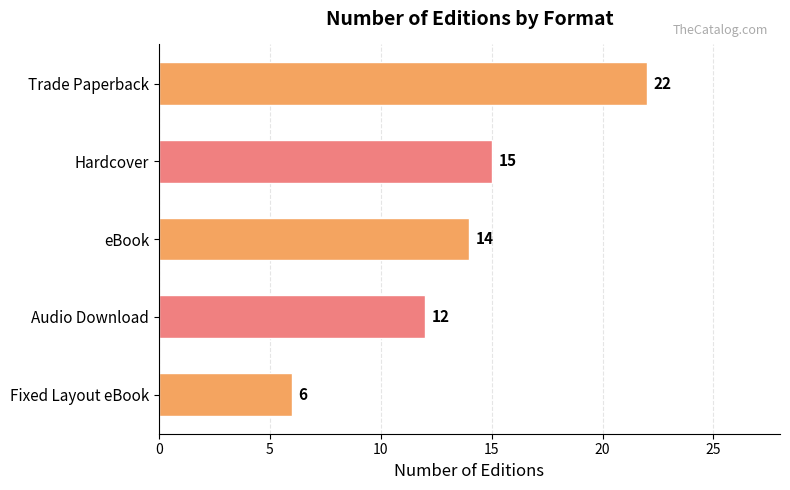

Where is the data nearest to the value 14?

eBook